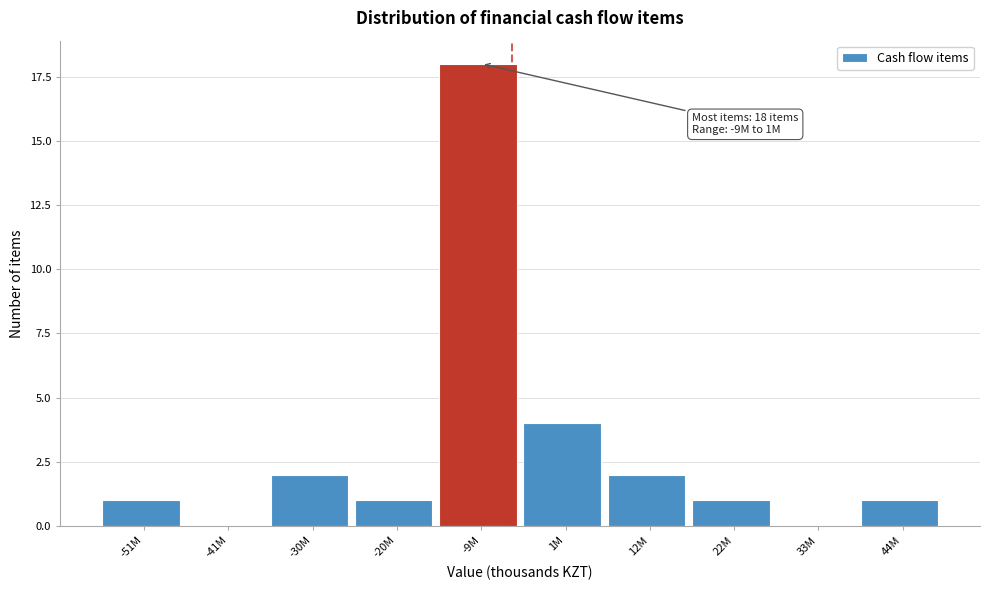

Reading right to left, list all the values displayed in this chart.

44M=1	33M=0	22M=1	12M=2	1M=4	-9M=18	-20M=1	-30M=2	-41M=0	-51M=1